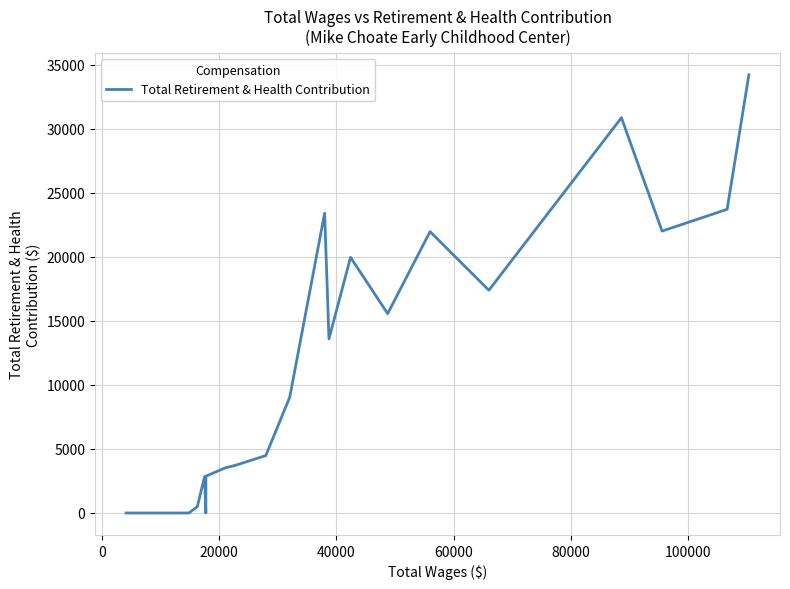

Does the chart have visible grid lines?

Yes